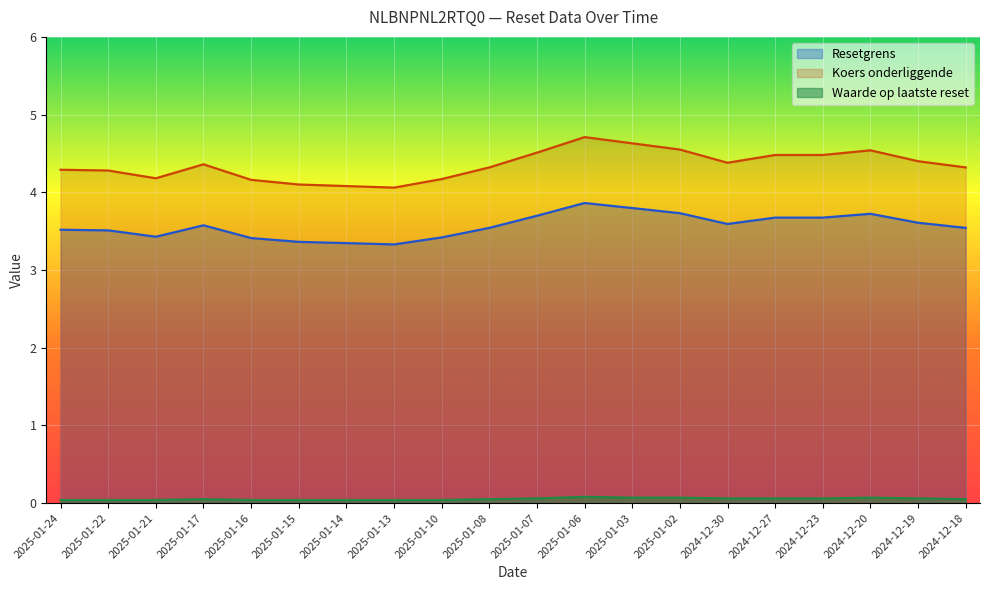

How many interior local peaks does the Waarde op laatste reset series have?

3